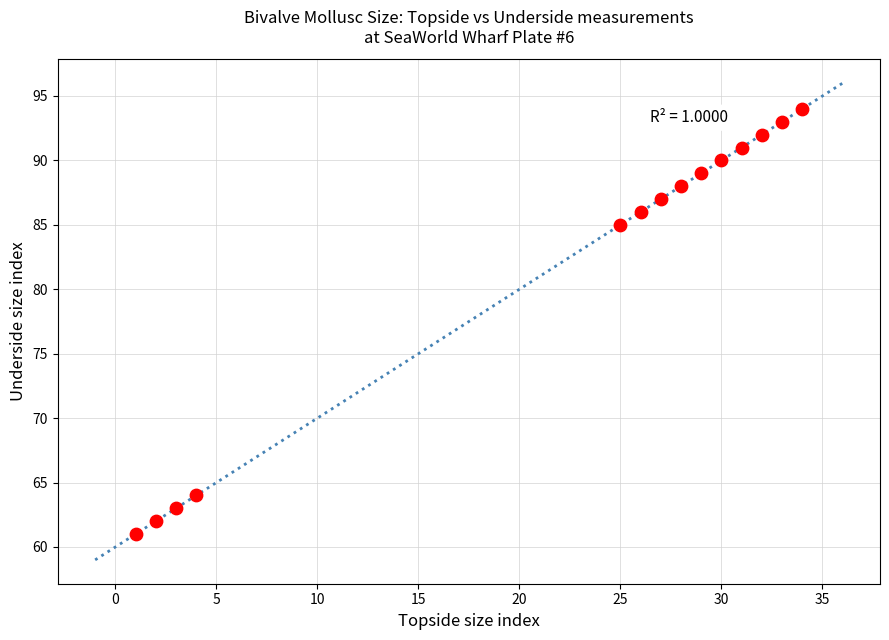

What Y value in the scatter plot is closest to 77?

85